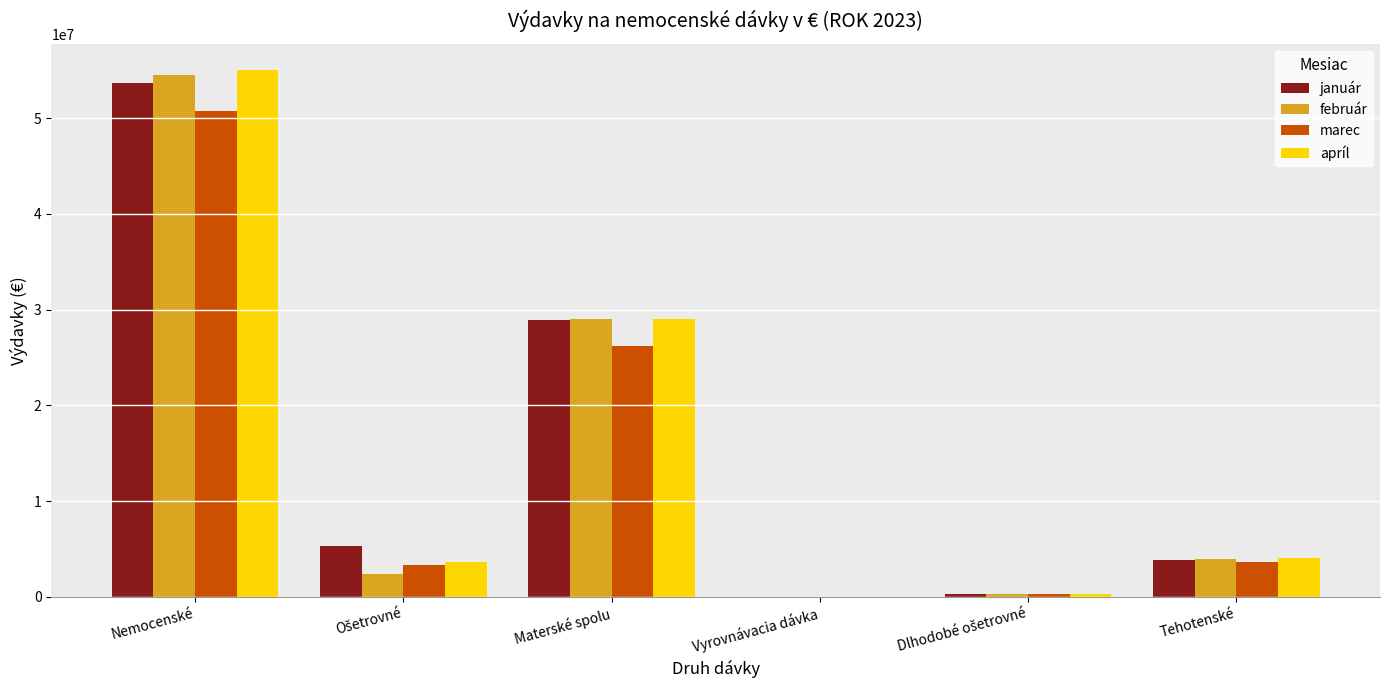

What is the maximum value shown in the chart?

54997503.5